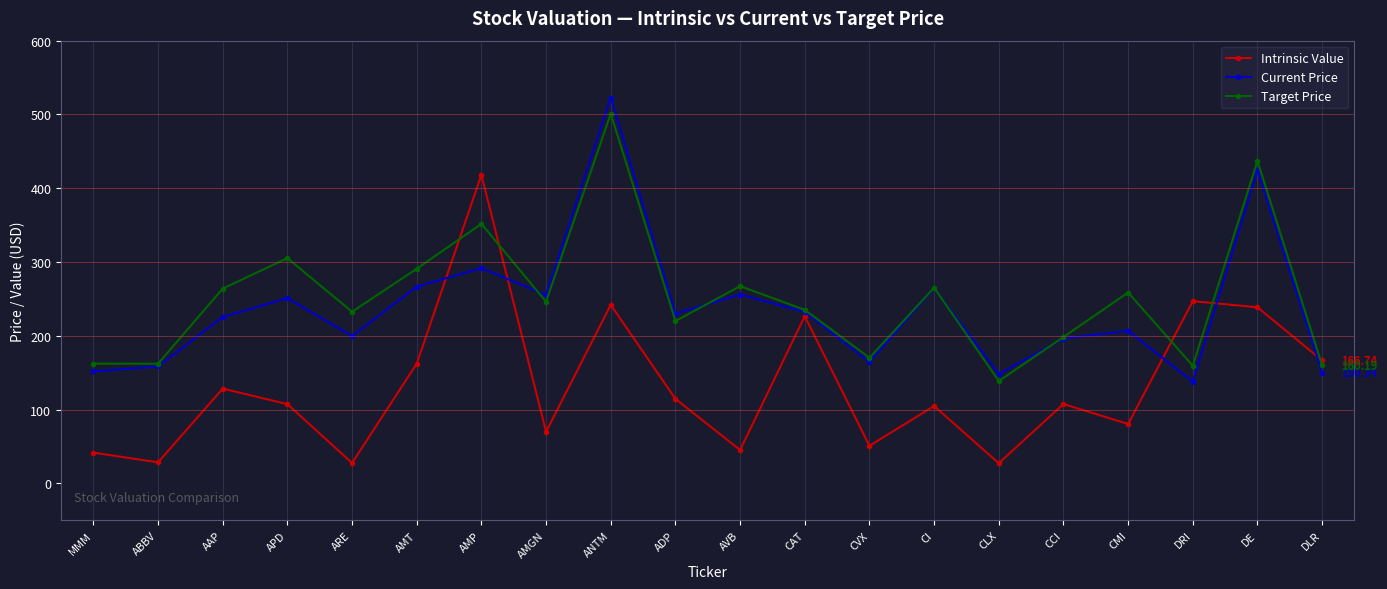

What is the label of the 17th point from the left?

CMI